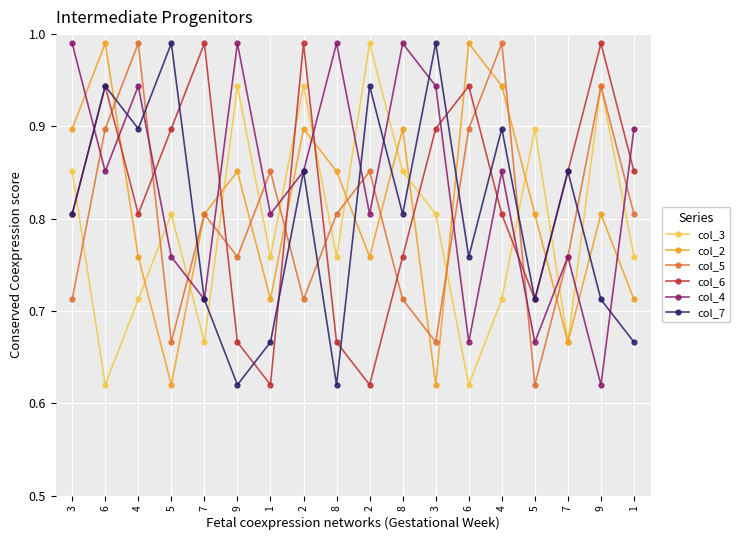

At how many categories does at least one series exceed 0?

18